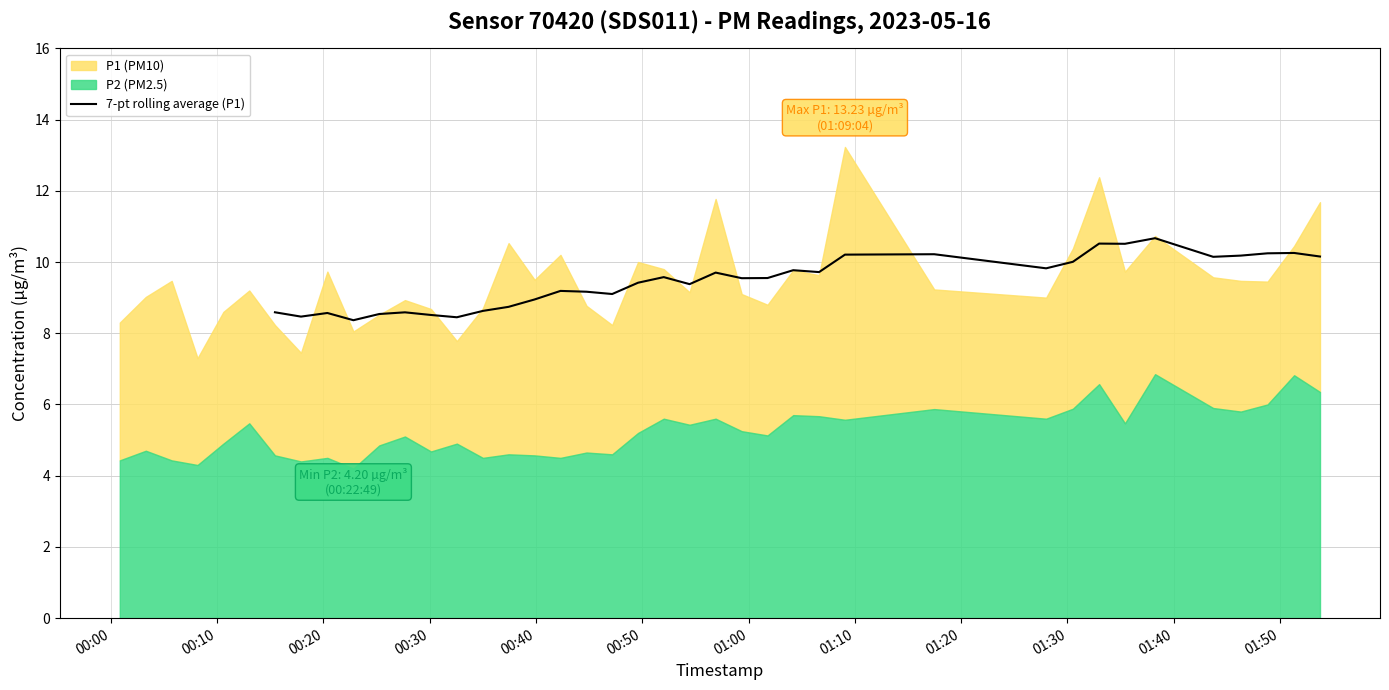

Reading left to right, extract all data points from this chart.

8.6	8.5	8.6	8.4	8.5	8.6	8.5	8.4	8.6	8.7	8.9	9.2	9.2	9.1	9.4	9.6	9.4	9.7	9.5	9.6	9.8	9.7	10.2	10.2	9.8	10.0	10.5	10.5	10.7	10.1	10.2	10.2	10.3	10.2